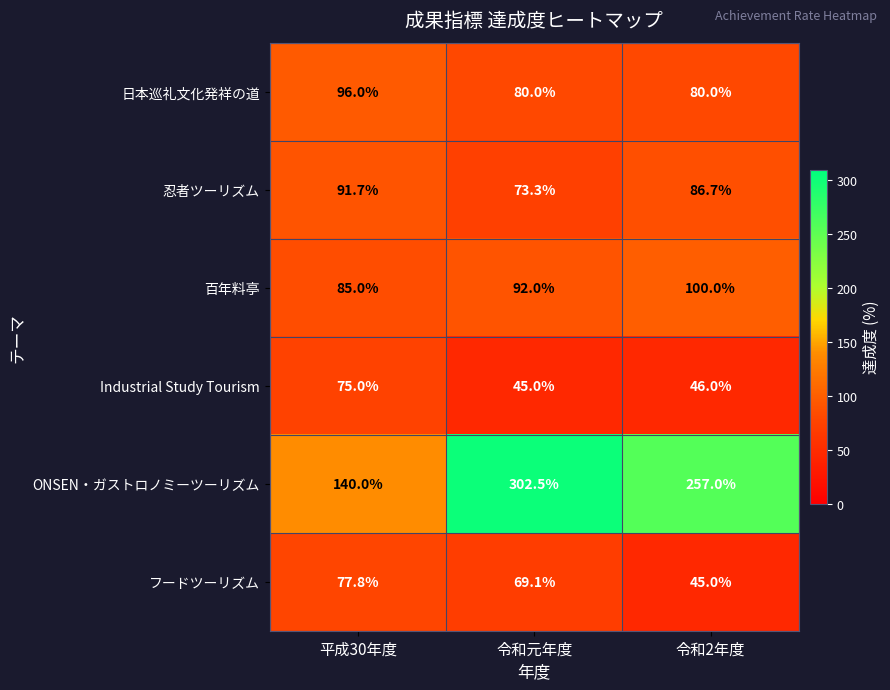

At which category is the sum across all series the highest?

令和元年度